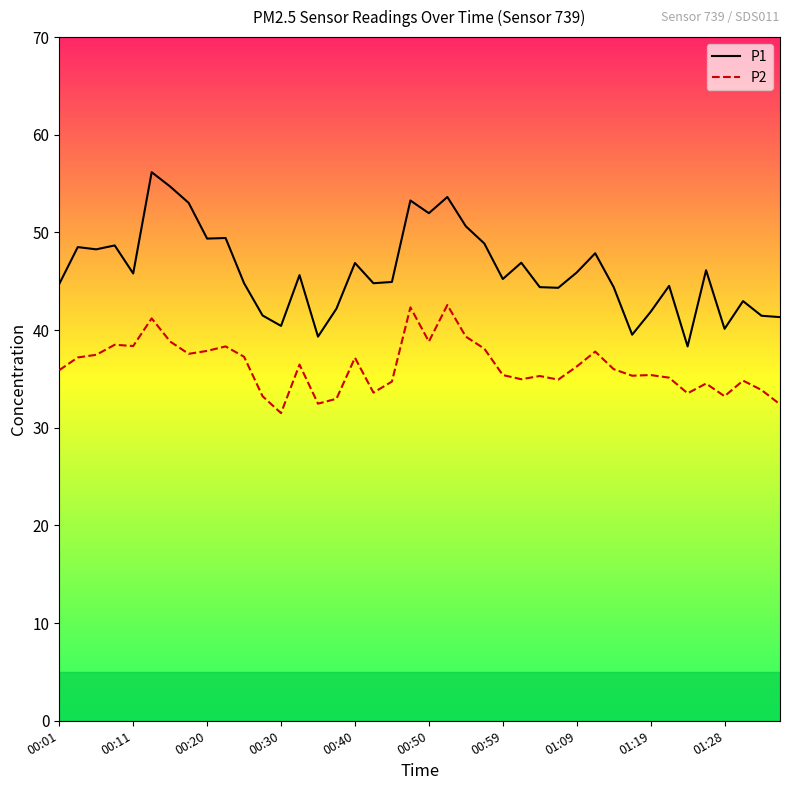

Rank the series by their average value, from lowest to highest.

P2, P1